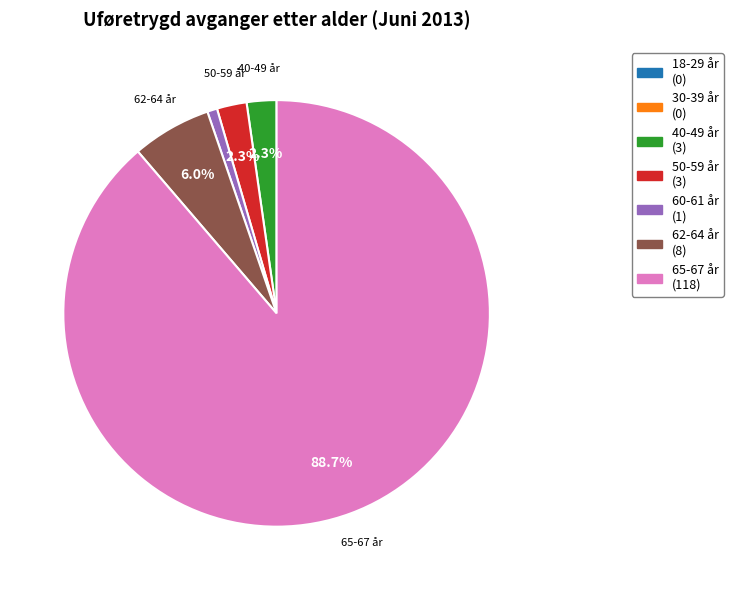

To the nearest percent, what is the average slice percentage?

14%